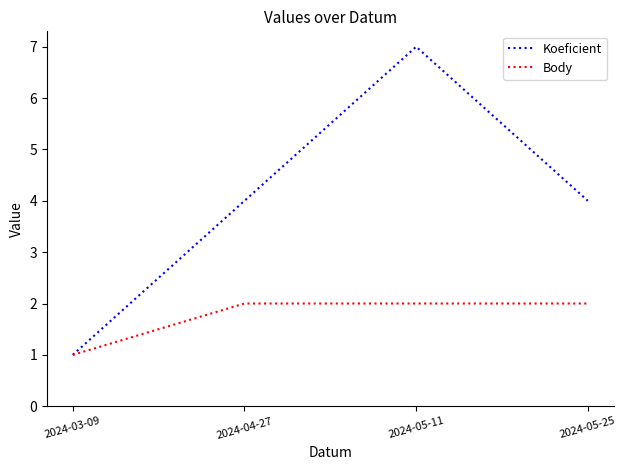

Rank the series at 2024-05-25 from lowest to highest value.

Body, Koeficient